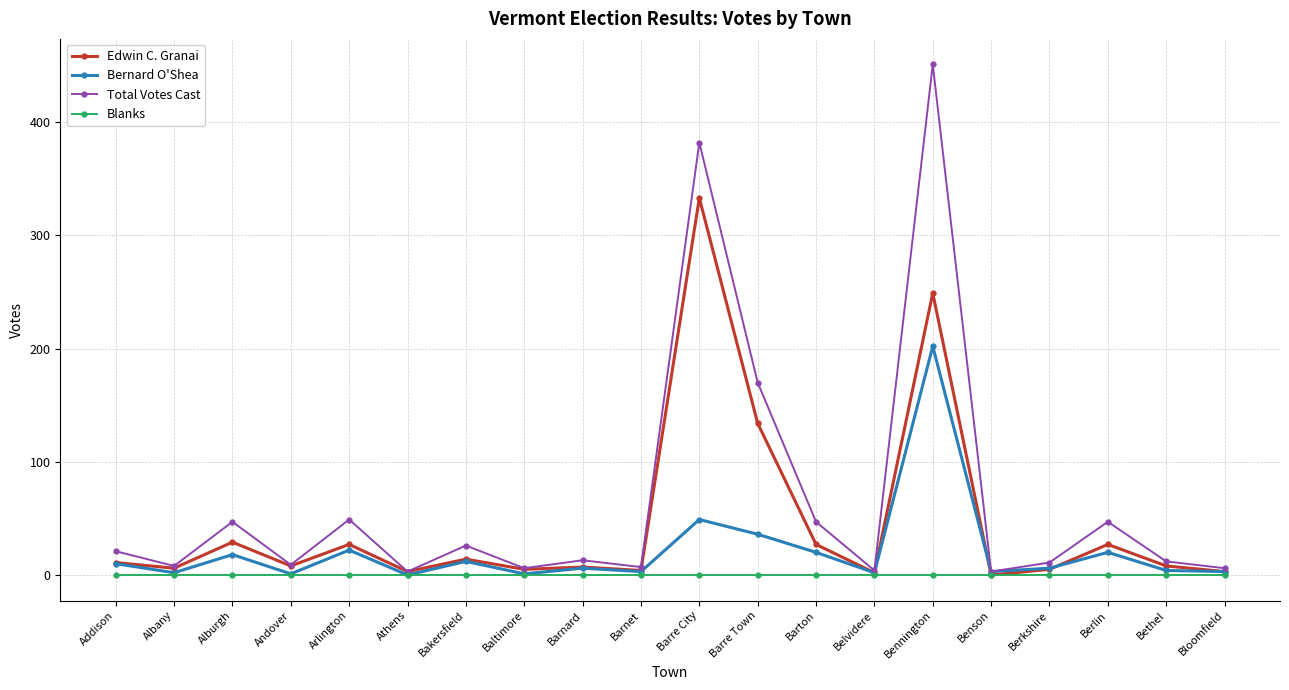

List the series in order of their overall mean, lowest first.

Blanks, Bernard O'Shea, Edwin C. Granai, Total Votes Cast